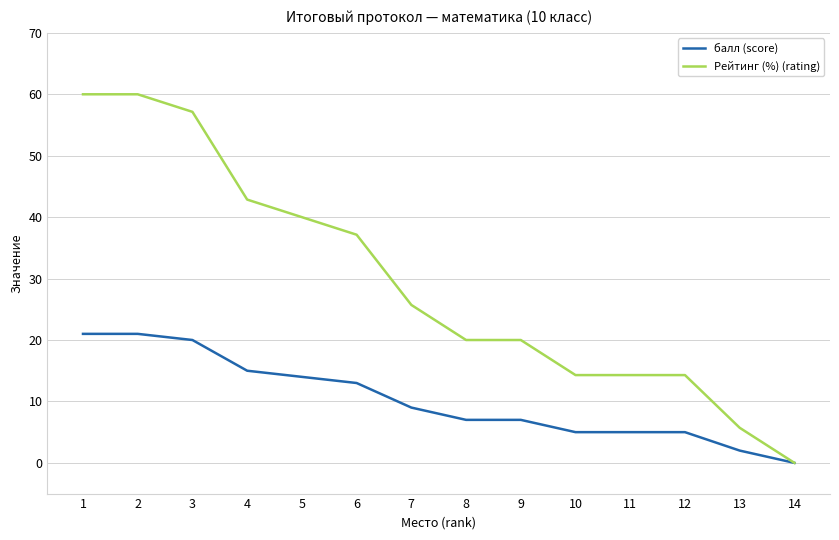

How many distinct data groups are displayed?

2